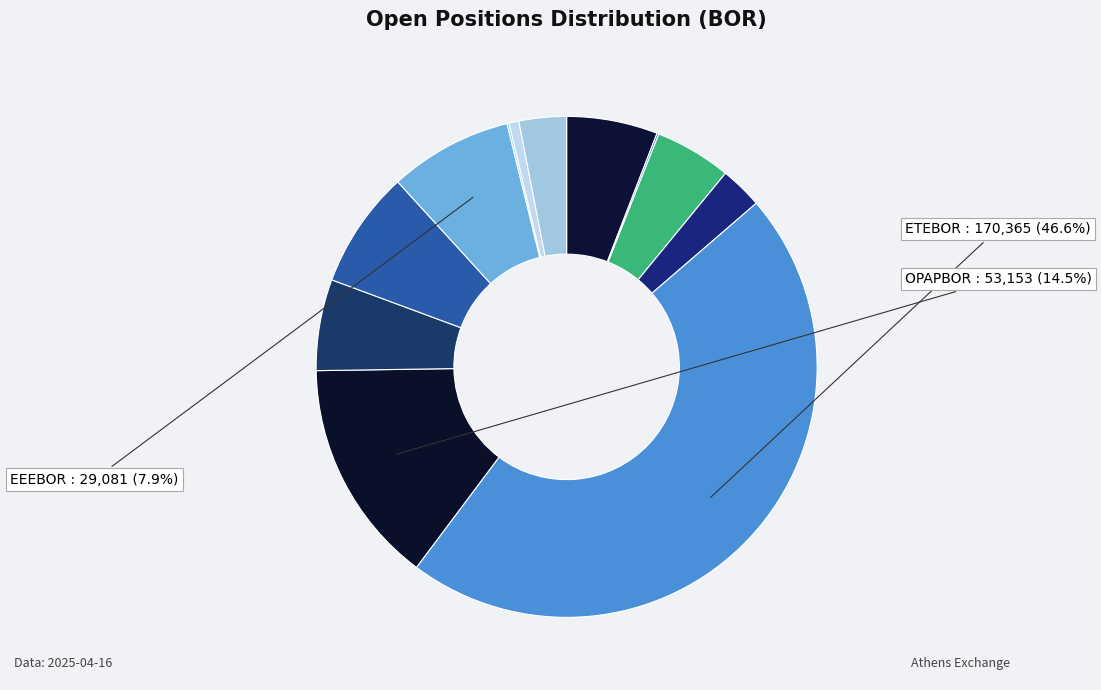

Which category has the smallest portion of the pie?

ALPHABOR